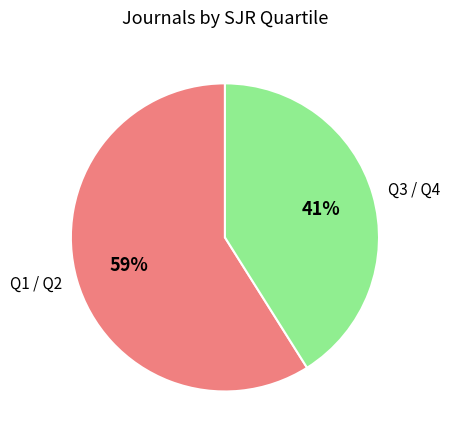

What is the smallest slice in the pie chart?

Q3 / Q4